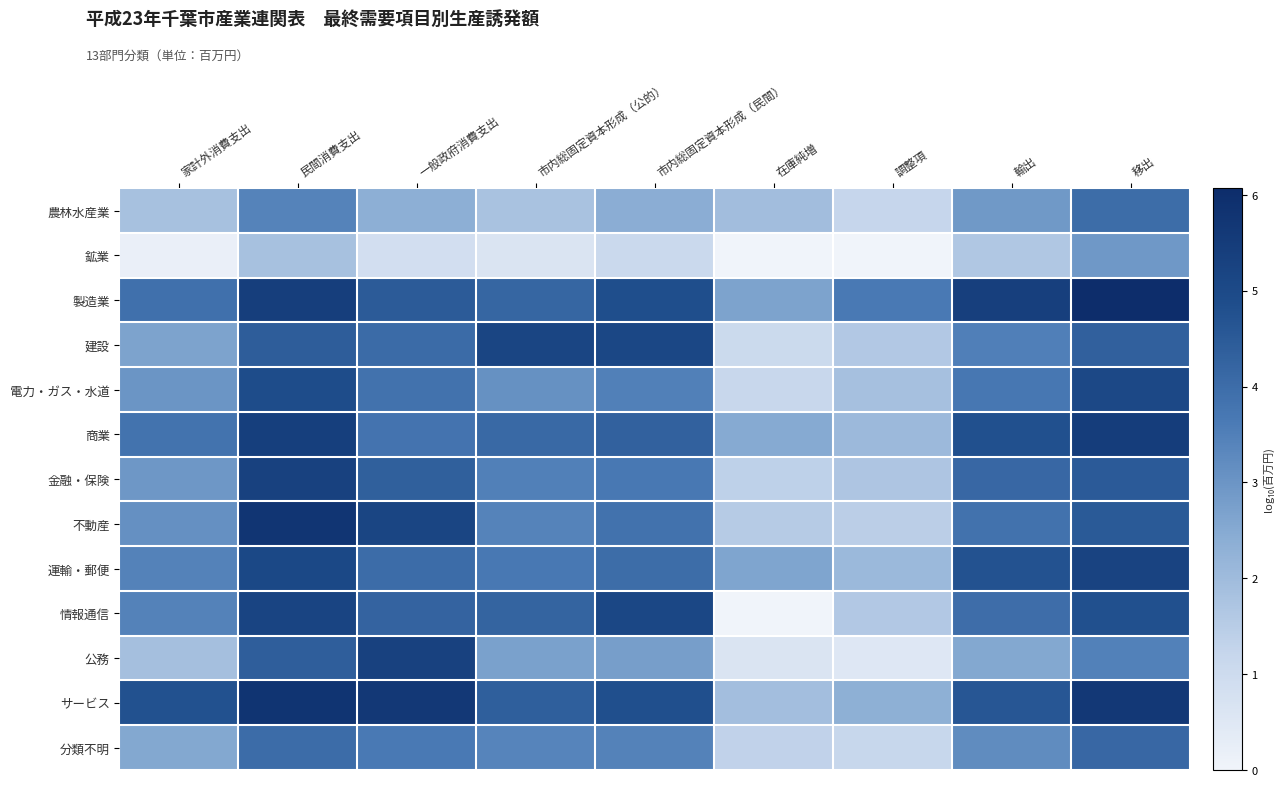

Which series has the largest total across all categories?

製造業